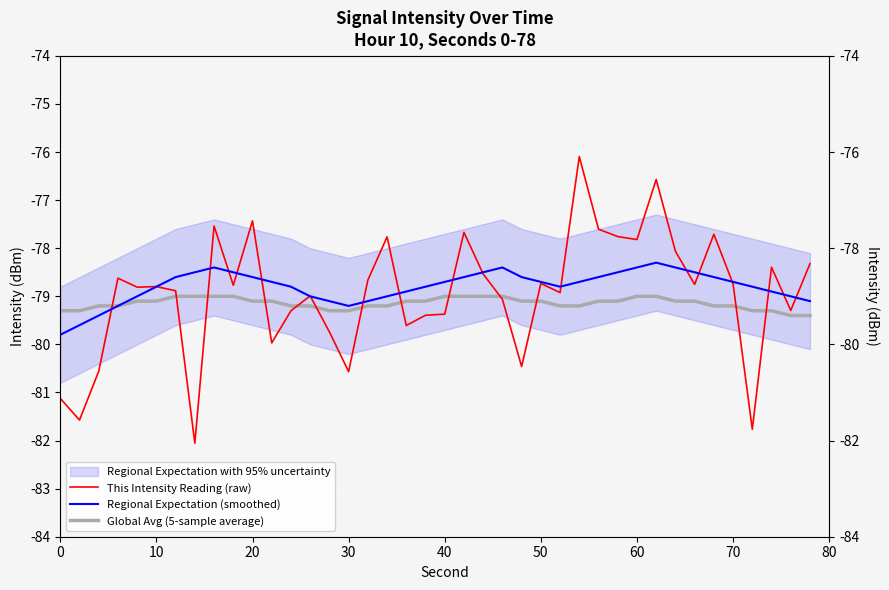

What are all the series names shown in the legend?

This Intensity Reading (raw), Regional Expectation (smoothed), Global Avg (5-sample average)